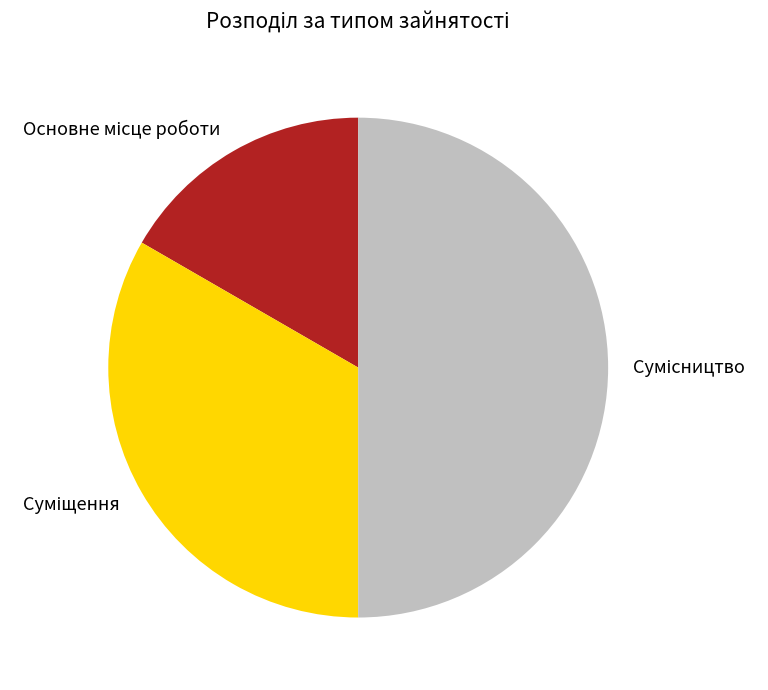

How many segments does this pie chart have?

3